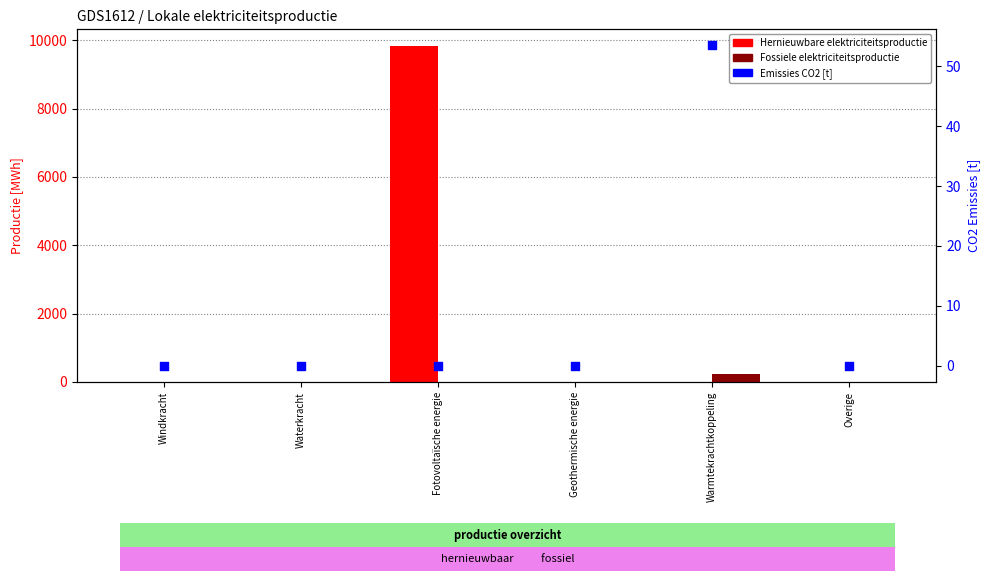

Which series has the largest total across all categories?

Hernieuwbare elektriciteitsproductie